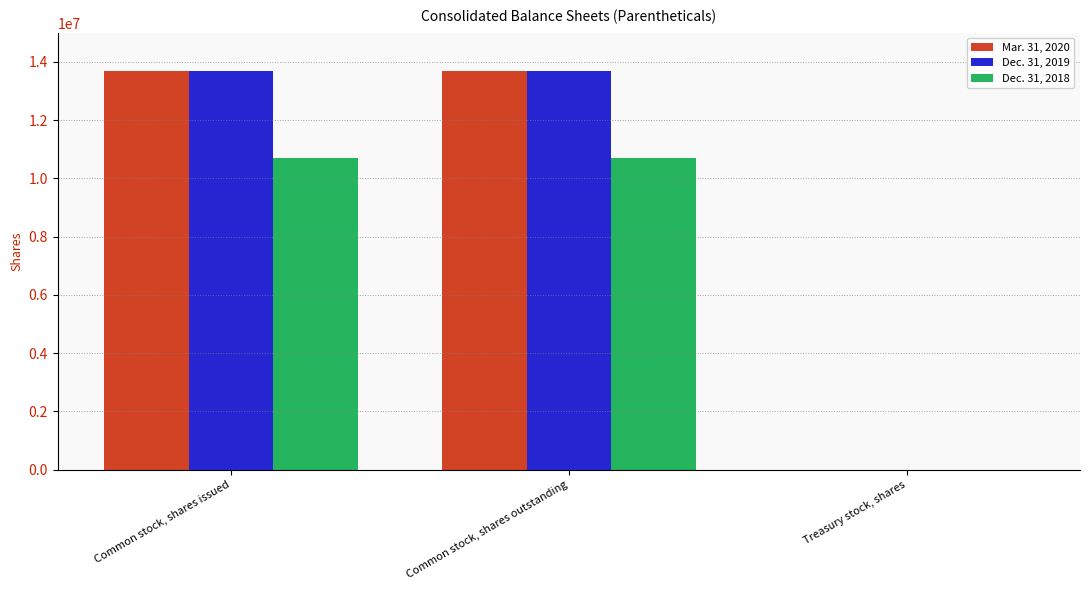

What is the greatest value displayed?

13697419